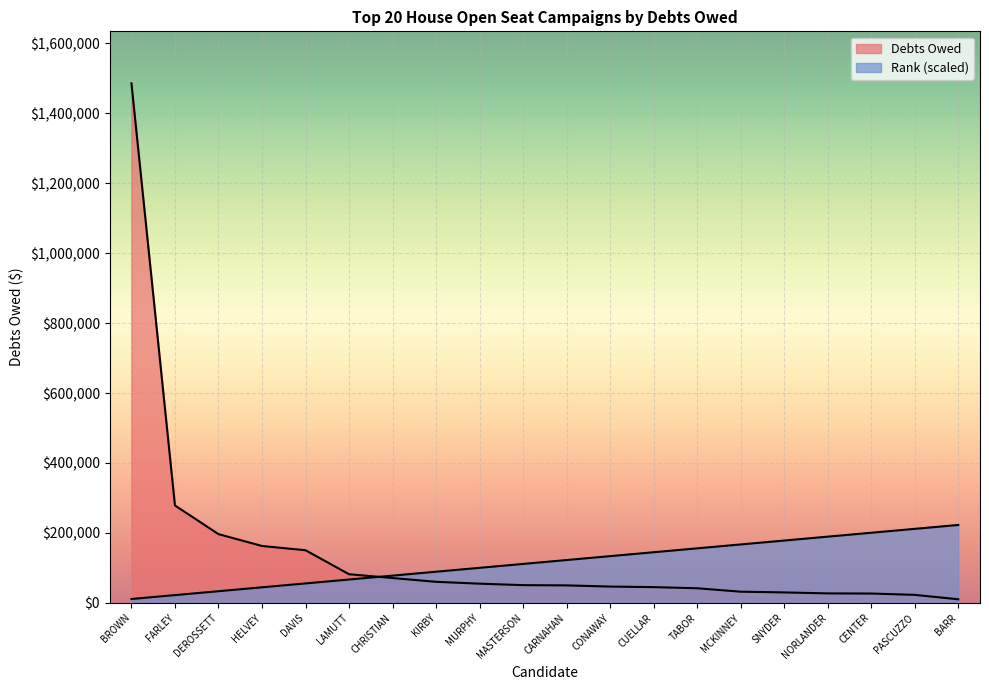

What is the value of the Debts Owed point at the 8th from the left?

60312.1